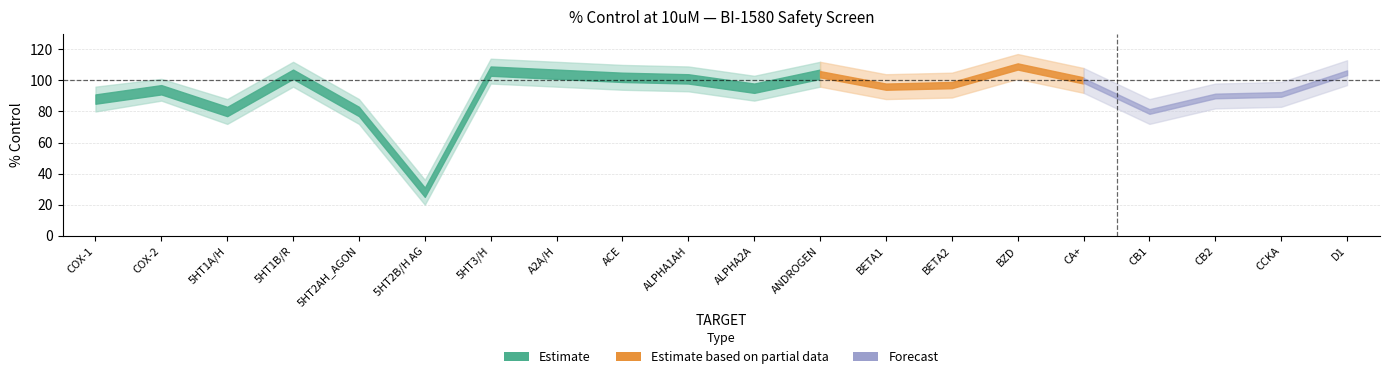

Reading right to left, list all the values displayed in this chart.

pct_ctrl: D1=105	CCKA=91	CB2=90	CB1=80	CA+=100	BZD=109	BETA2=97	BETA1=96	ANDROGEN=104	ALPHA2A=95	ALPHA1AH=101	ACE=102	A2A/H=104	5HT3/H=106	5HT2B/H AG=28	5HT2AH_AGON=80	5HT1B/R=104	5HT1A/H=80	COX-2=94	COX-1=88
pct_ctrl_lo: D1=97	CCKA=83	CB2=82	CB1=72	CA+=92	BZD=101	BETA2=89	BETA1=88	ANDROGEN=96	ALPHA2A=87	ALPHA1AH=93	ACE=94	A2A/H=96	5HT3/H=98	5HT2B/H AG=20	5HT2AH_AGON=72	5HT1B/R=96	5HT1A/H=72	COX-2=87	COX-1=80
pct_ctrl_hi: D1=113	CCKA=99	CB2=98	CB1=88	CA+=108	BZD=117	BETA2=105	BETA1=104	ANDROGEN=112	ALPHA2A=103	ALPHA1AH=109	ACE=110	A2A/H=112	5HT3/H=114	5HT2B/H AG=36	5HT2AH_AGON=88	5HT1B/R=112	5HT1A/H=88	COX-2=101	COX-1=96
pct50: D1=0	CCKA=0	CB2=0	CB1=0	CA+=0	BZD=0	BETA2=0	BETA1=0	ANDROGEN=0	ALPHA2A=0	ALPHA1AH=0	ACE=0	A2A/H=0	5HT3/H=0	5HT2B/H AG=1	5HT2AH_AGON=0	5HT1B/R=0	5HT1A/H=0	COX-2=0	COX-1=0
pct10: D1=0	CCKA=0	CB2=0	CB1=0	CA+=0	BZD=0	BETA2=0	BETA1=0	ANDROGEN=0	ALPHA2A=0	ALPHA1AH=0	ACE=0	A2A/H=0	5HT3/H=0	5HT2B/H AG=0	5HT2AH_AGON=0	5HT1B/R=0	5HT1A/H=0	COX-2=0	COX-1=0
n_assays: D1=44	CCKA=44	CB2=44	CB1=44	CA+=44	BZD=44	BETA2=44	BETA1=44	ANDROGEN=44	ALPHA2A=44	ALPHA1AH=44	ACE=44	A2A/H=44	5HT3/H=44	5HT2B/H AG=44	5HT2AH_AGON=44	5HT1B/R=44	5HT1A/H=44	COX-2=44	COX-1=44